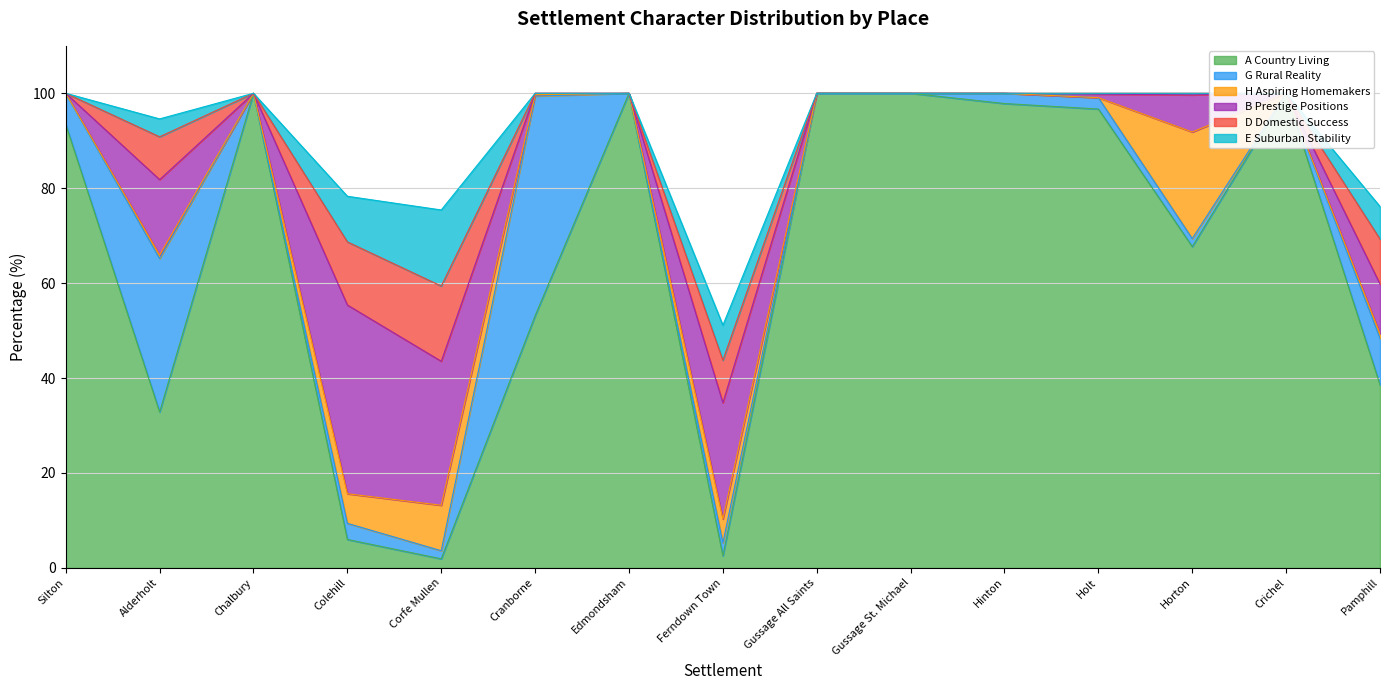

True or false: G Rural Reality and A Country Living cross at least once.

True